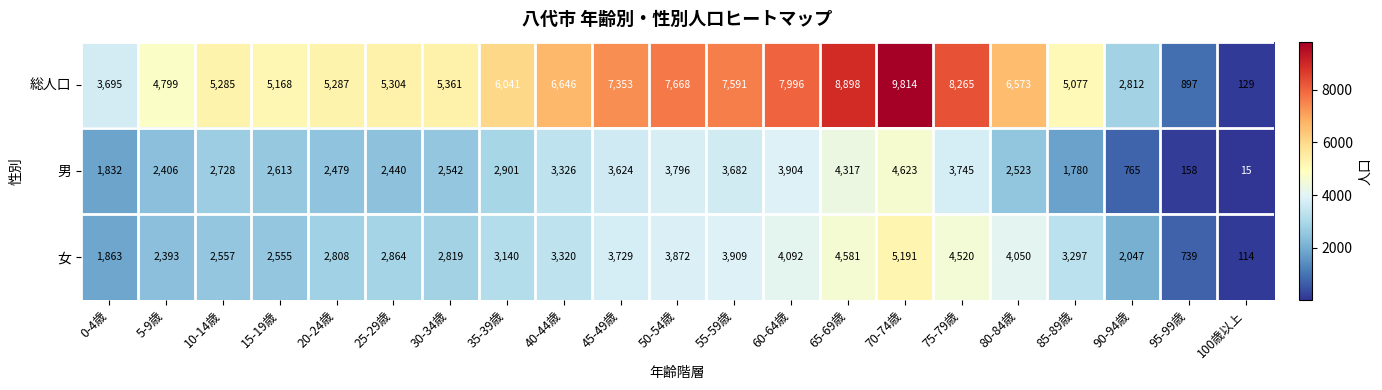

What is the sum of the 男 values at 20-24歳 and 35-39歳?

5380